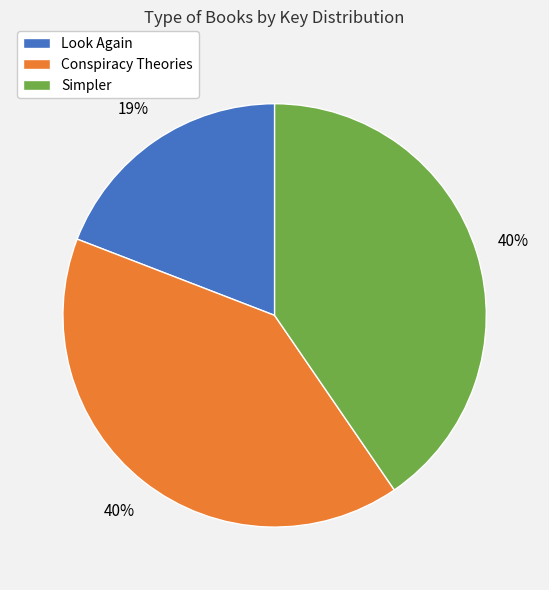

Which slice is the smallest?

Look Again